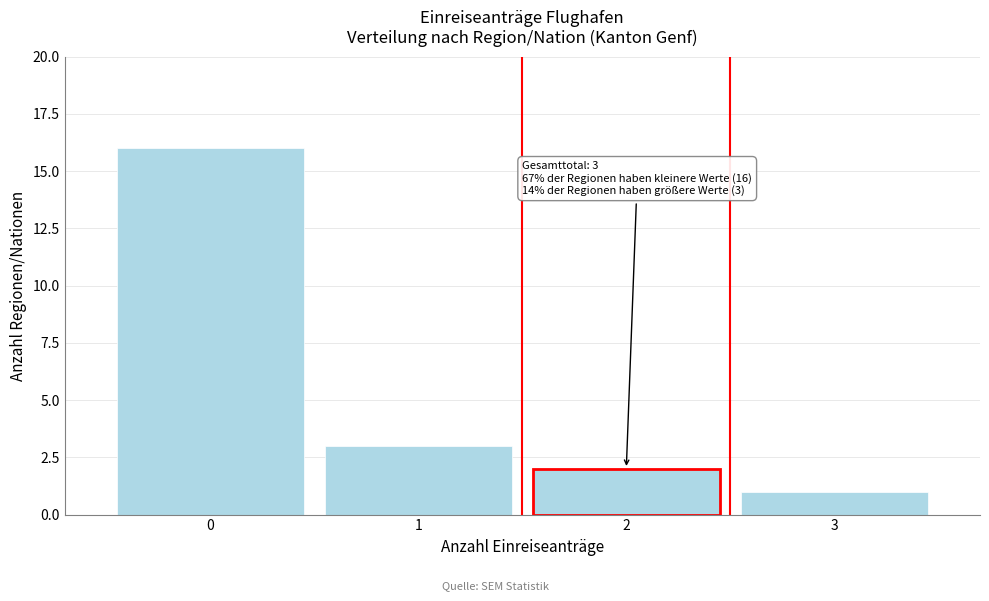

Reading left to right, extract all data points from this chart.

0=16	1=3	2=2	3=1